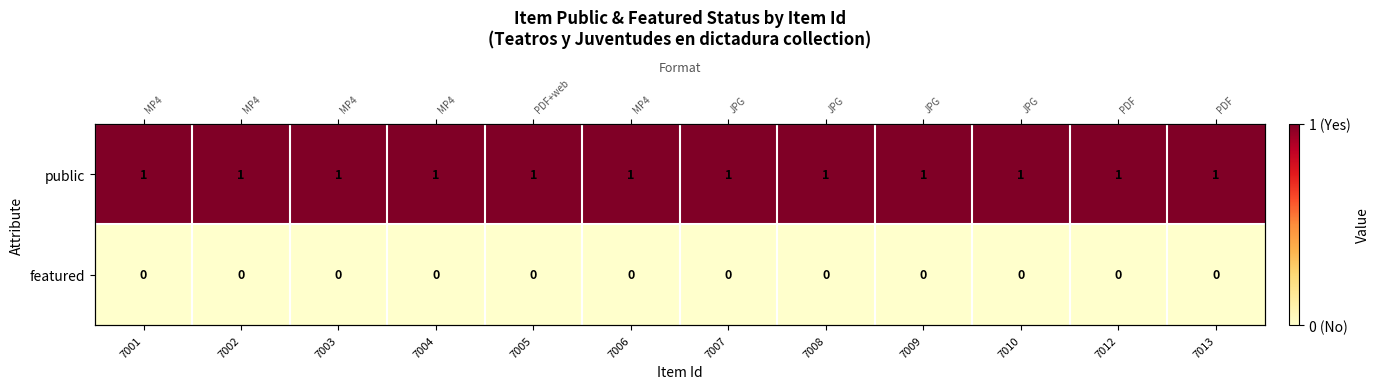

At which label is public closest to 1?

7001